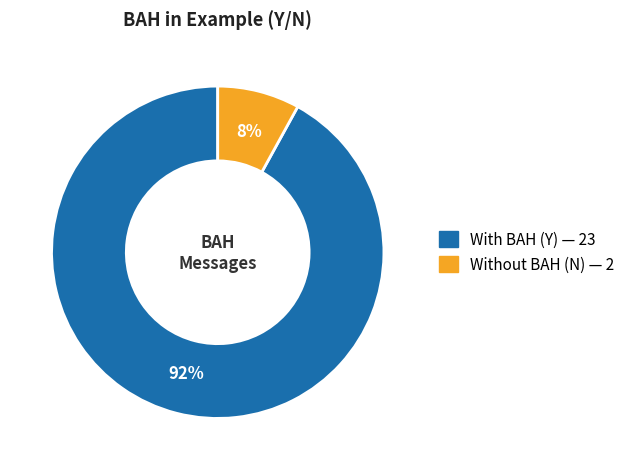

How many segments does this pie chart have?

2